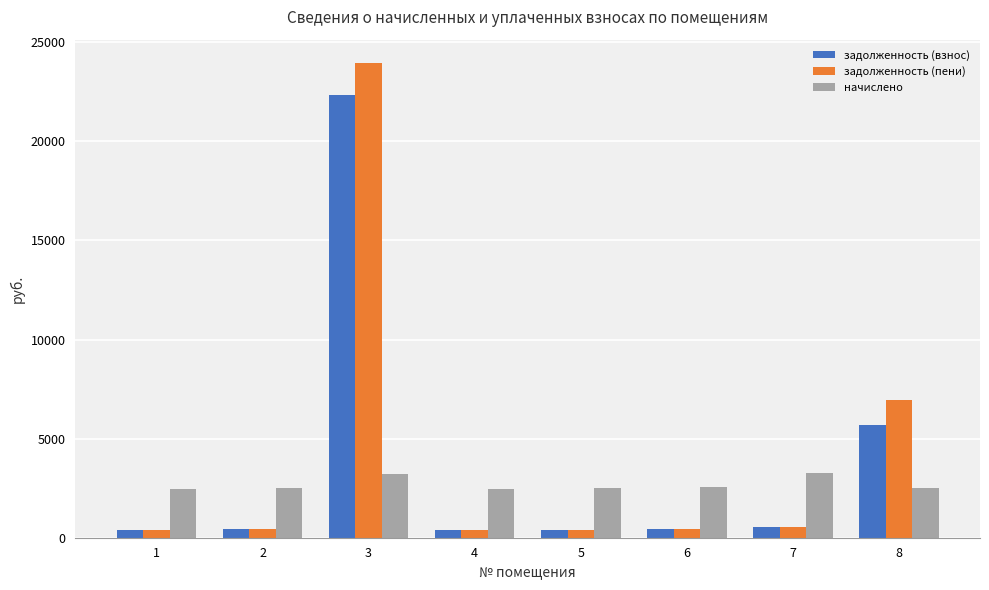

What is the difference between the second highest and minimum values in the задолженность (взнос) series?

5289.0